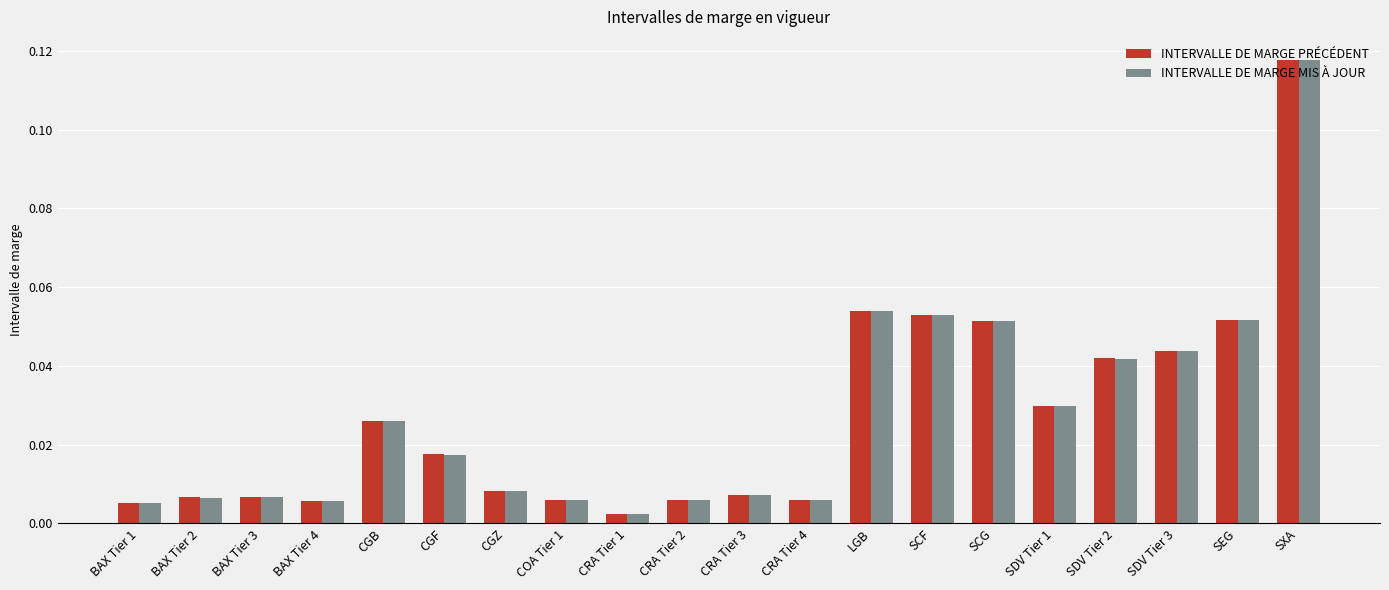

Which series has the widest spread of values?

INTERVALLE DE MARGE MIS À JOUR